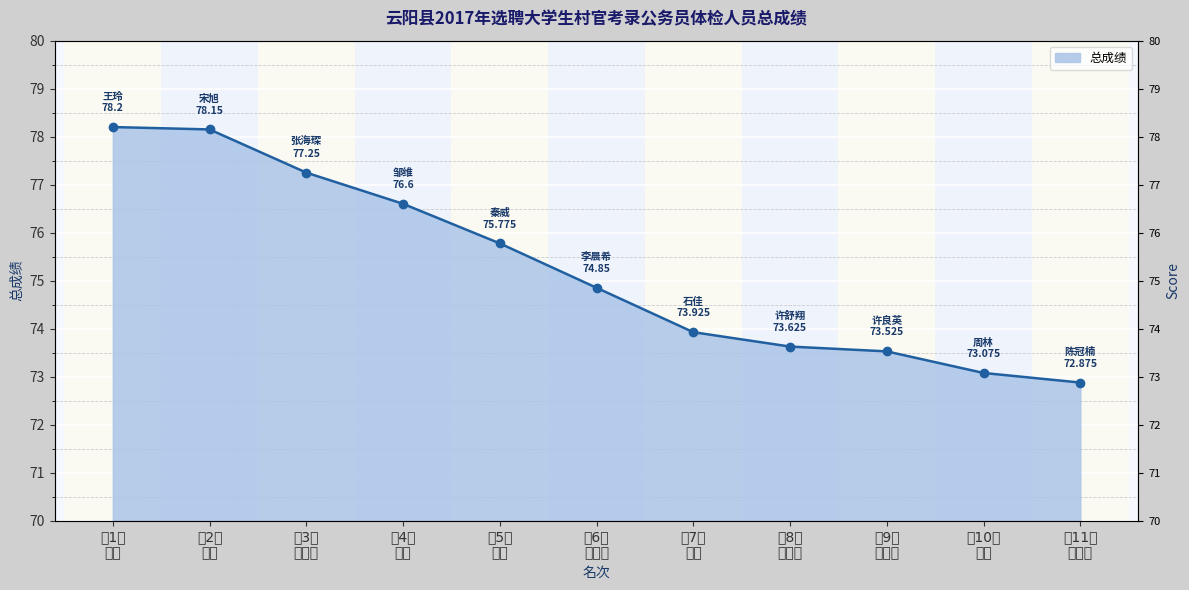

At which label does the data first exceed 74?

第1名 王玲